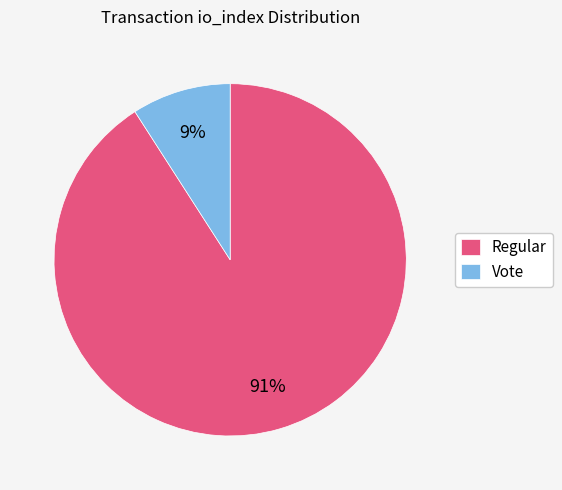

Between Vote and Regular, which is larger?

Regular